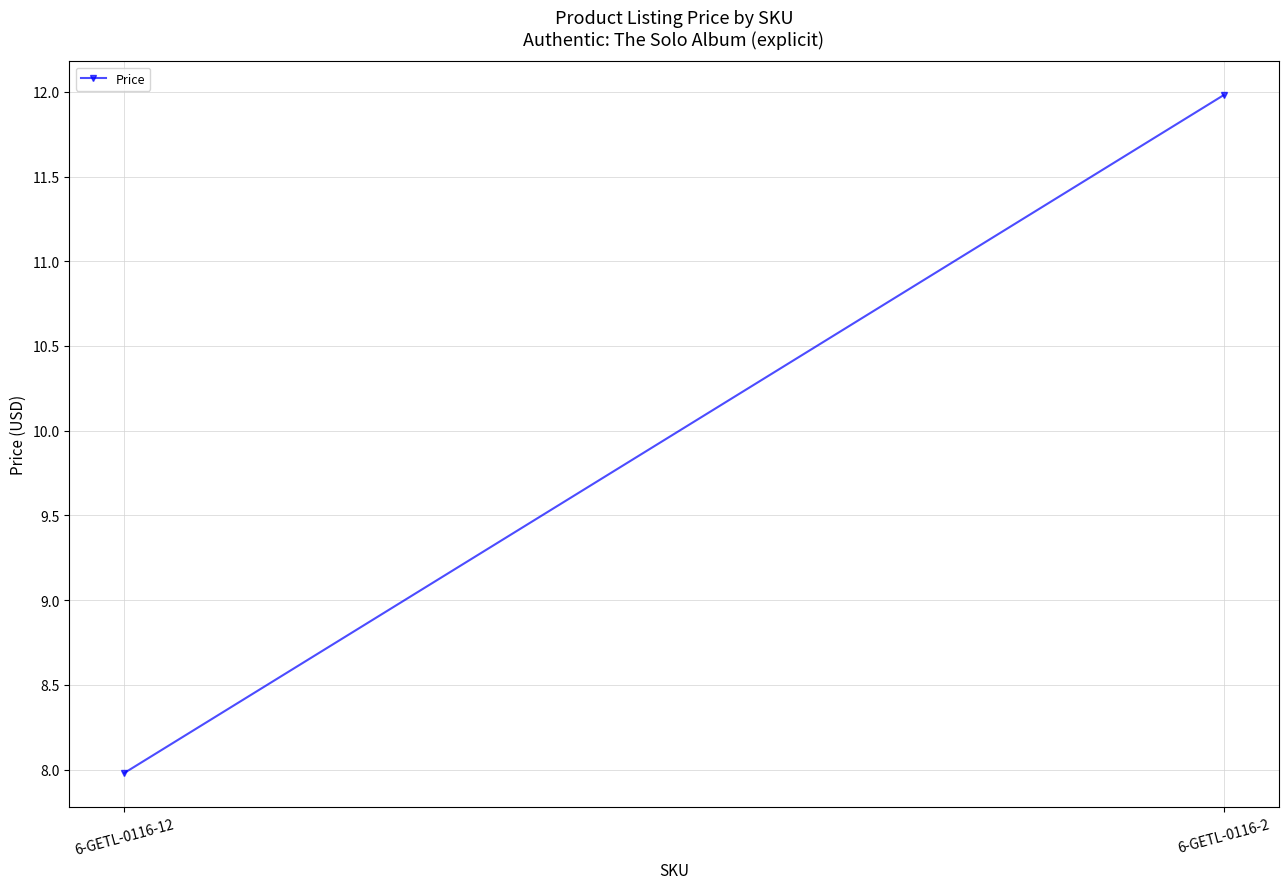

List the labels in order of value, largest first.

6-GETL-0116-2, 6-GETL-0116-12